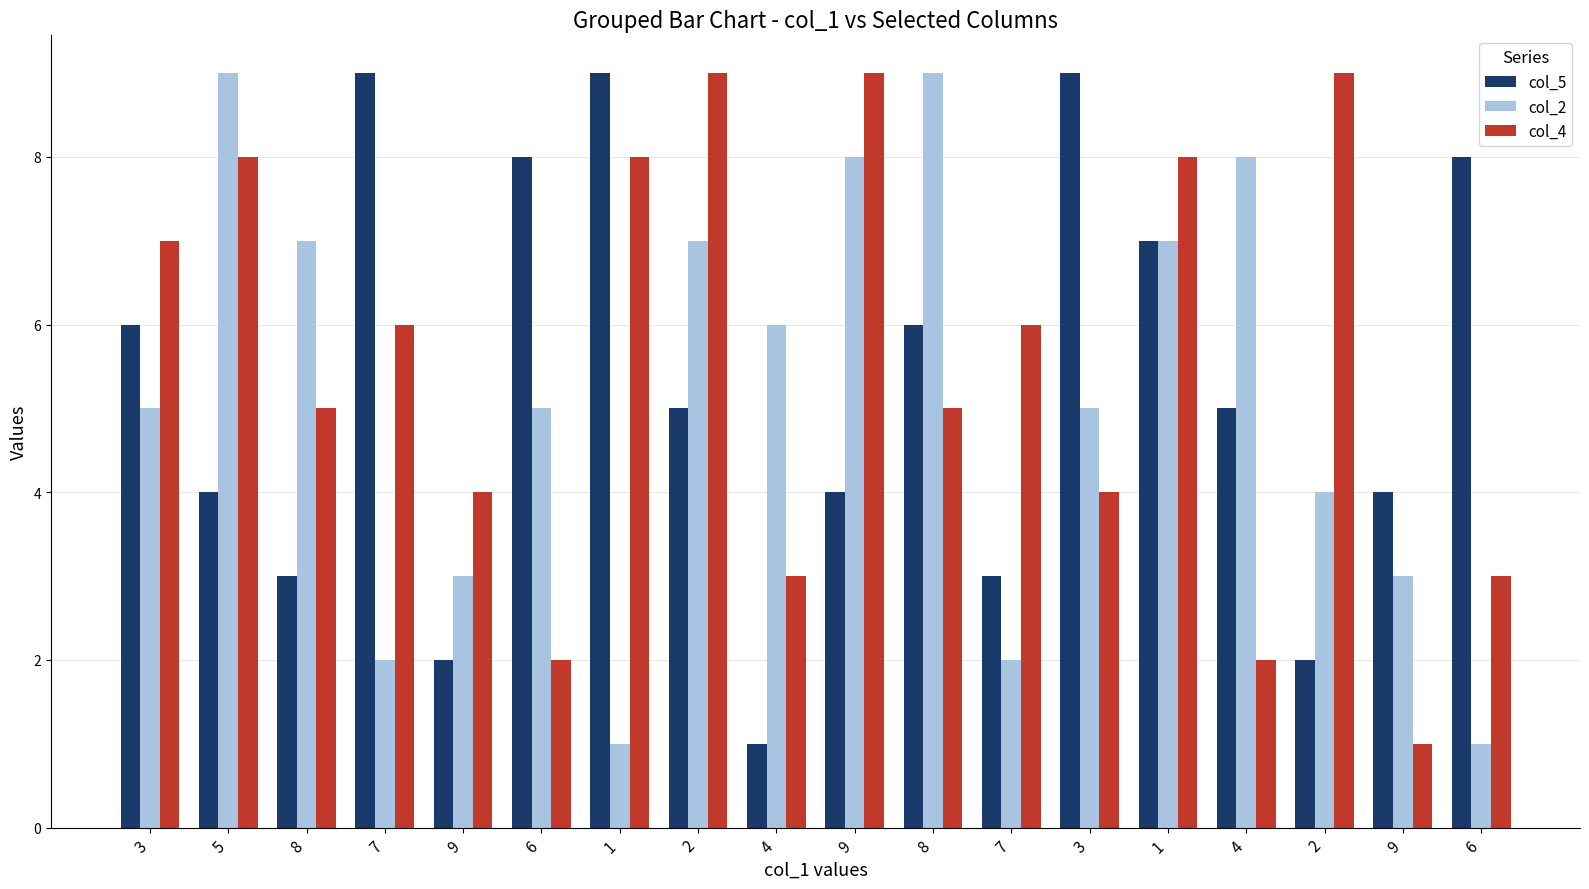

What is the label of the 4th bar from the left?

7